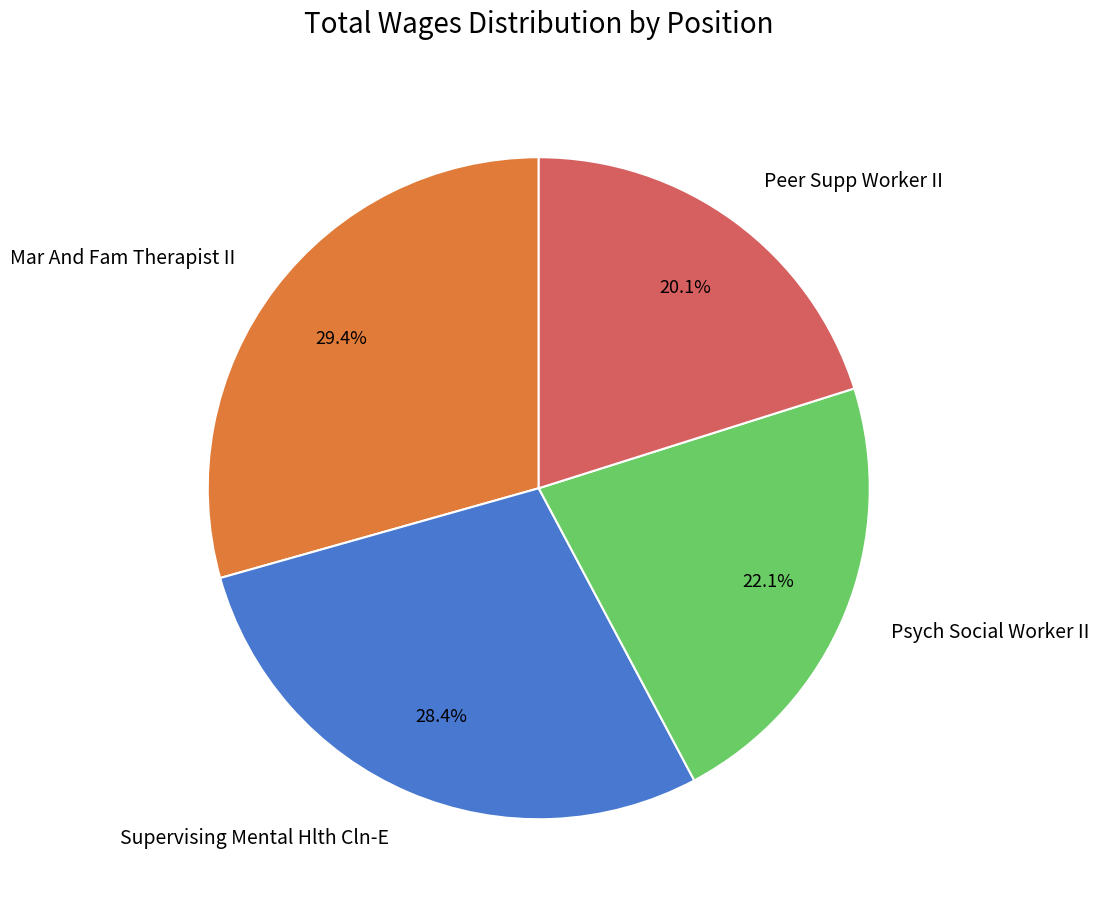

True or false: Supervising Mental Hlth Cln-E accounts for 20% of the total.

False